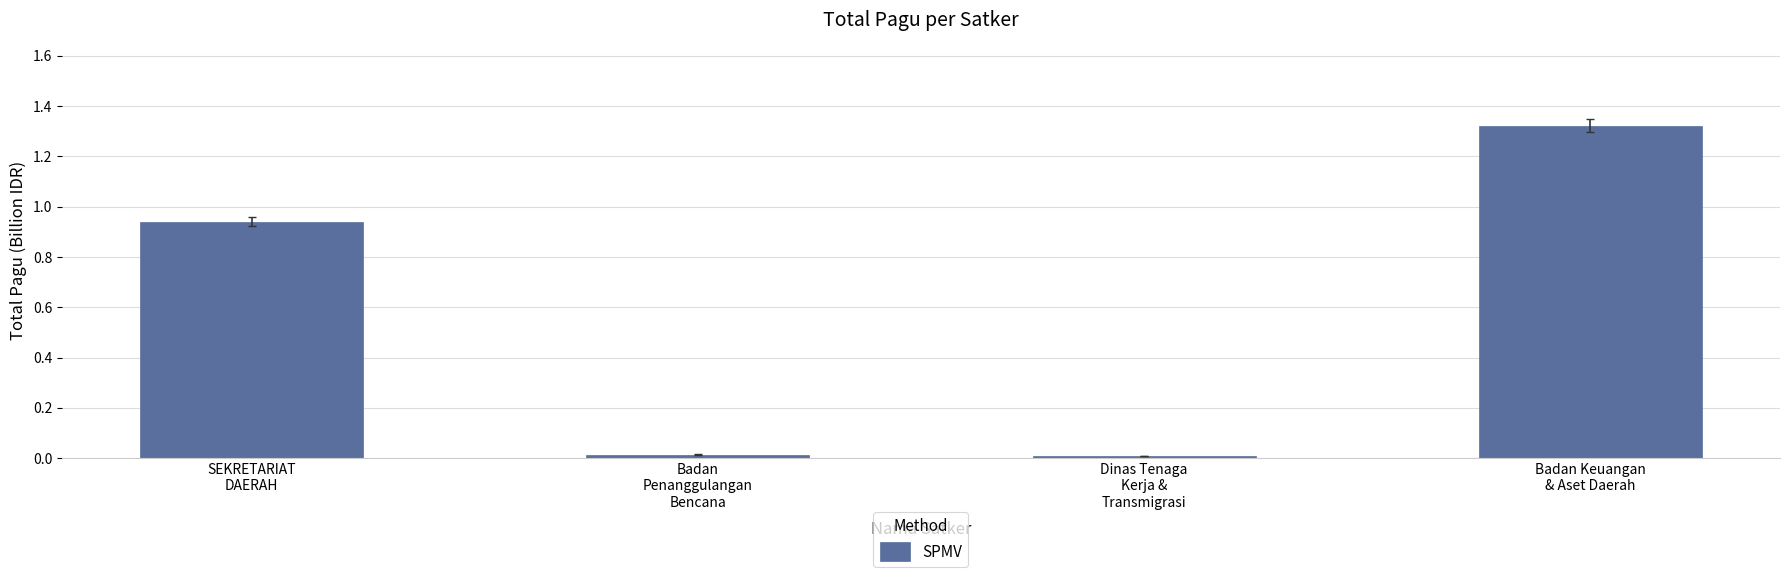

The chart shows a value of 0.0 at Badan
Penanggulangan
Bencana. True or false?

True